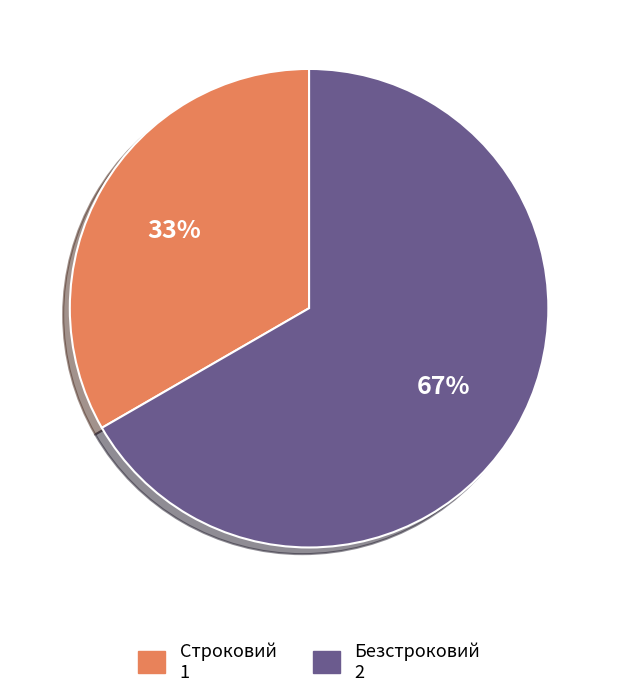

To the nearest percent, what portion does Строковий represent?

33%